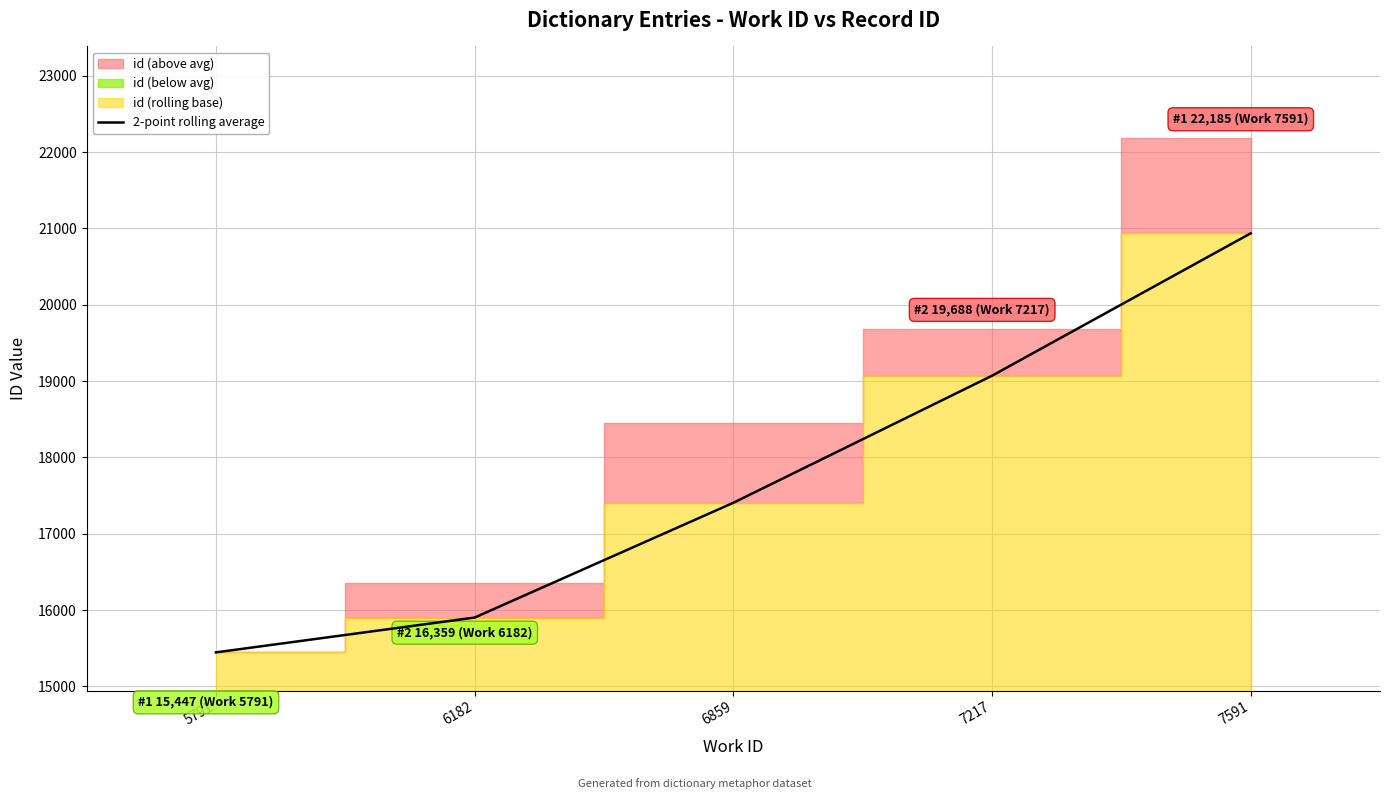

At which label does the data first exceed 17406?

6859